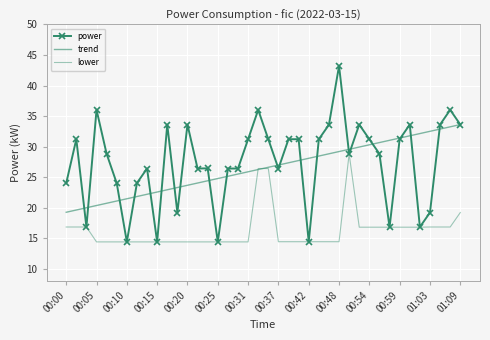

At which category is the sum across all series the highest?

19